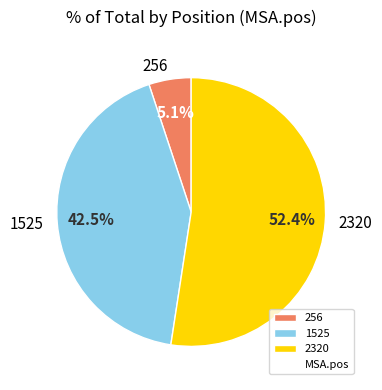

Rank the categories by value from lowest to highest.

256, 1525, 2320